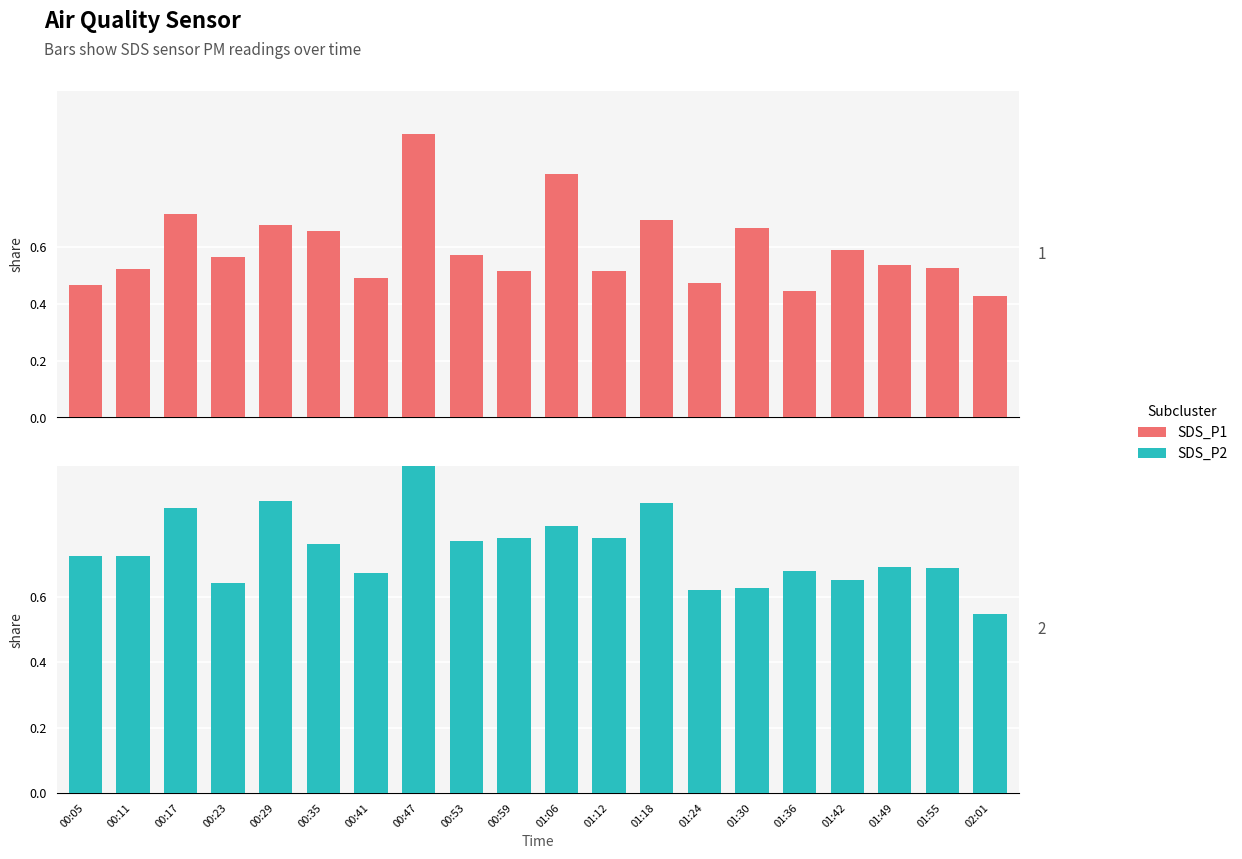

At which label does SDS_P2 reach its peak?

00:47